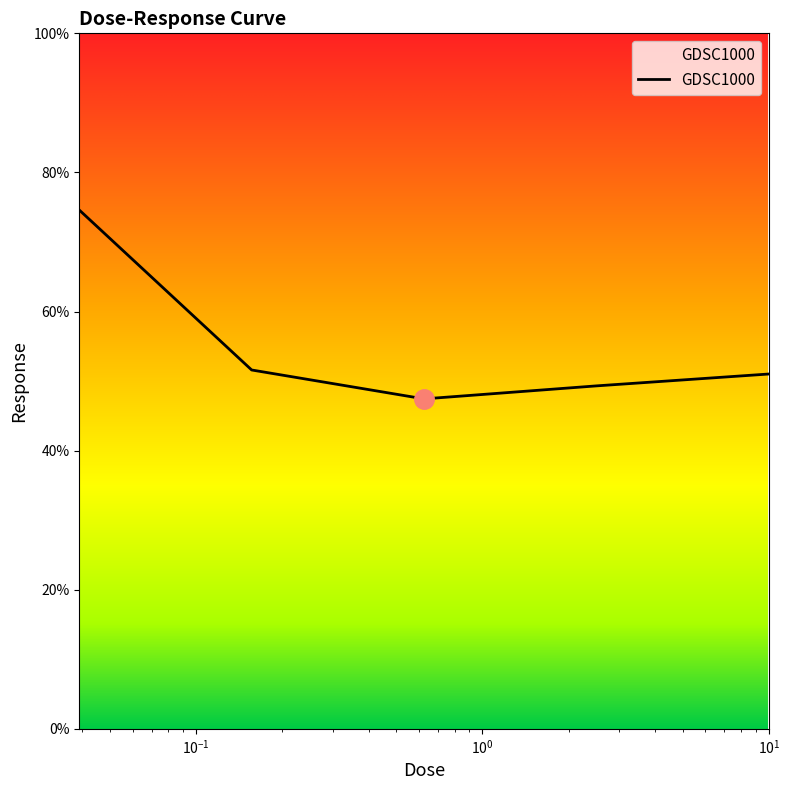

How many lines are shown in the chart?

1